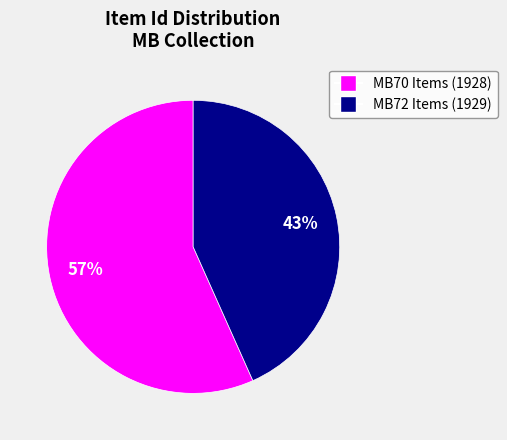

Is there a majority slice in this chart?

Yes